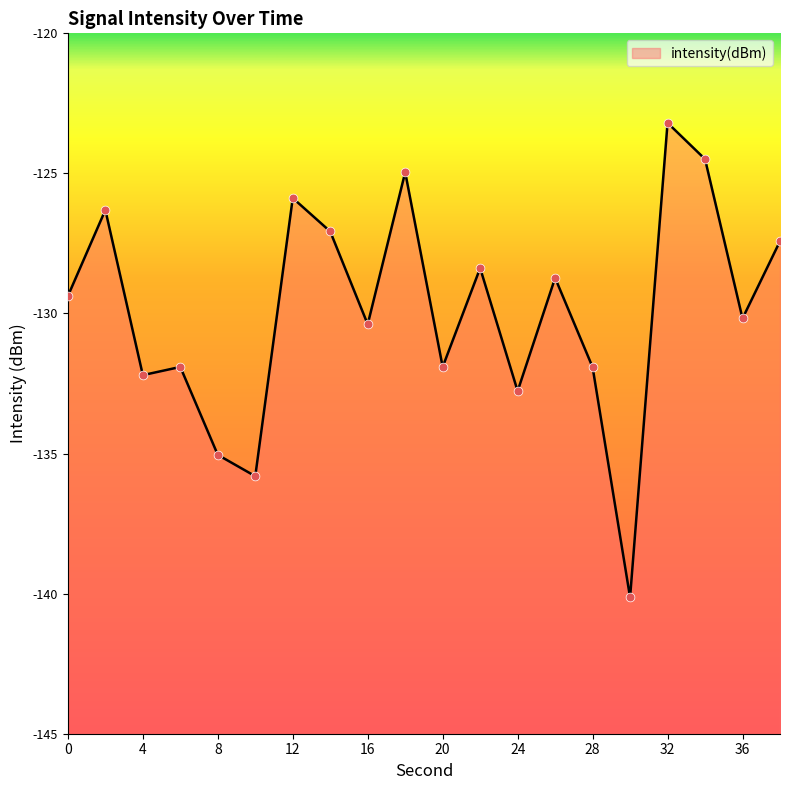

What is the change in value from 32 to 38?

-4.2